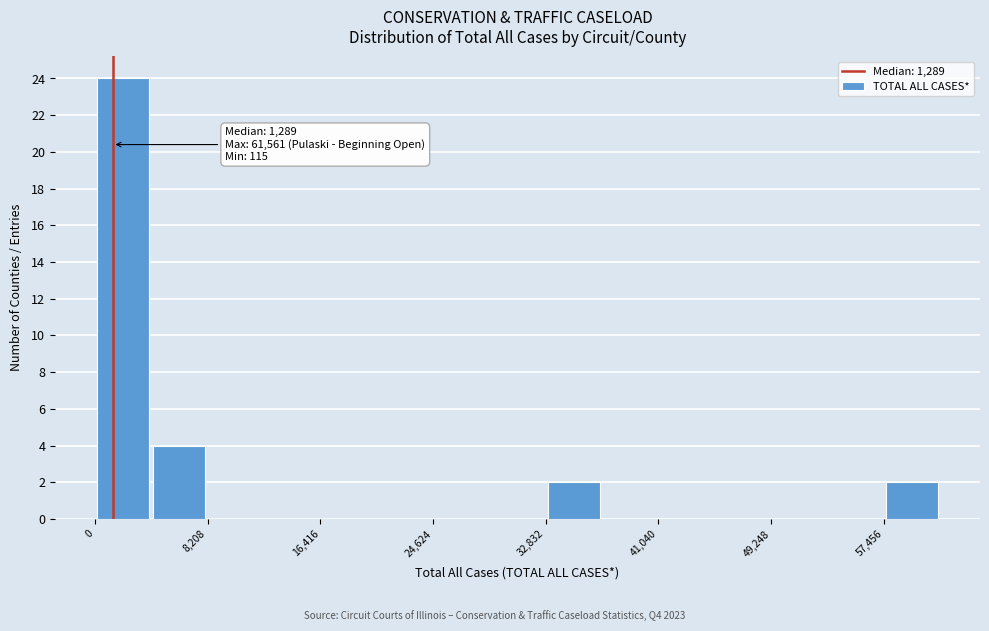

Over which range of the x-axis is the bar tallest?

0 to 4000